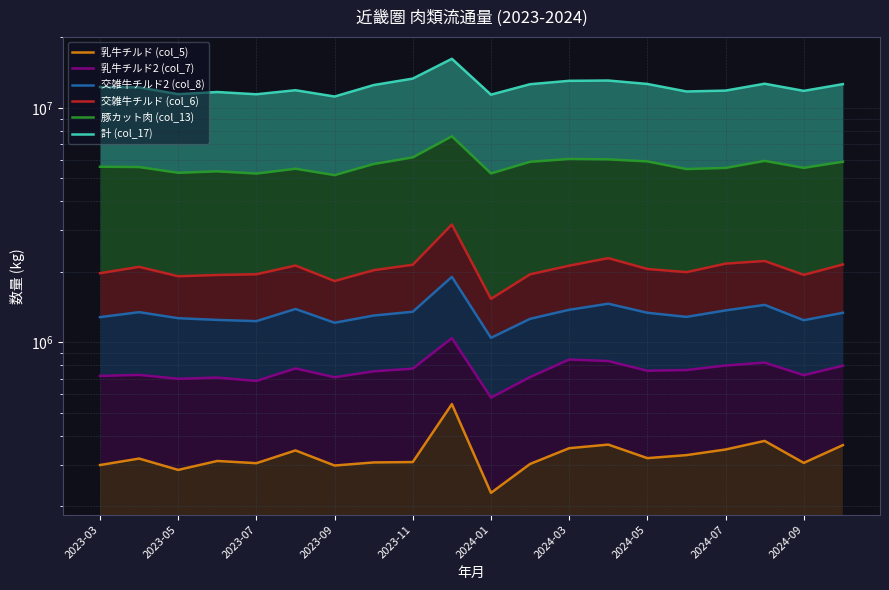

Where is 乳牛チルド (col_5) nearest to the value 386450?

17